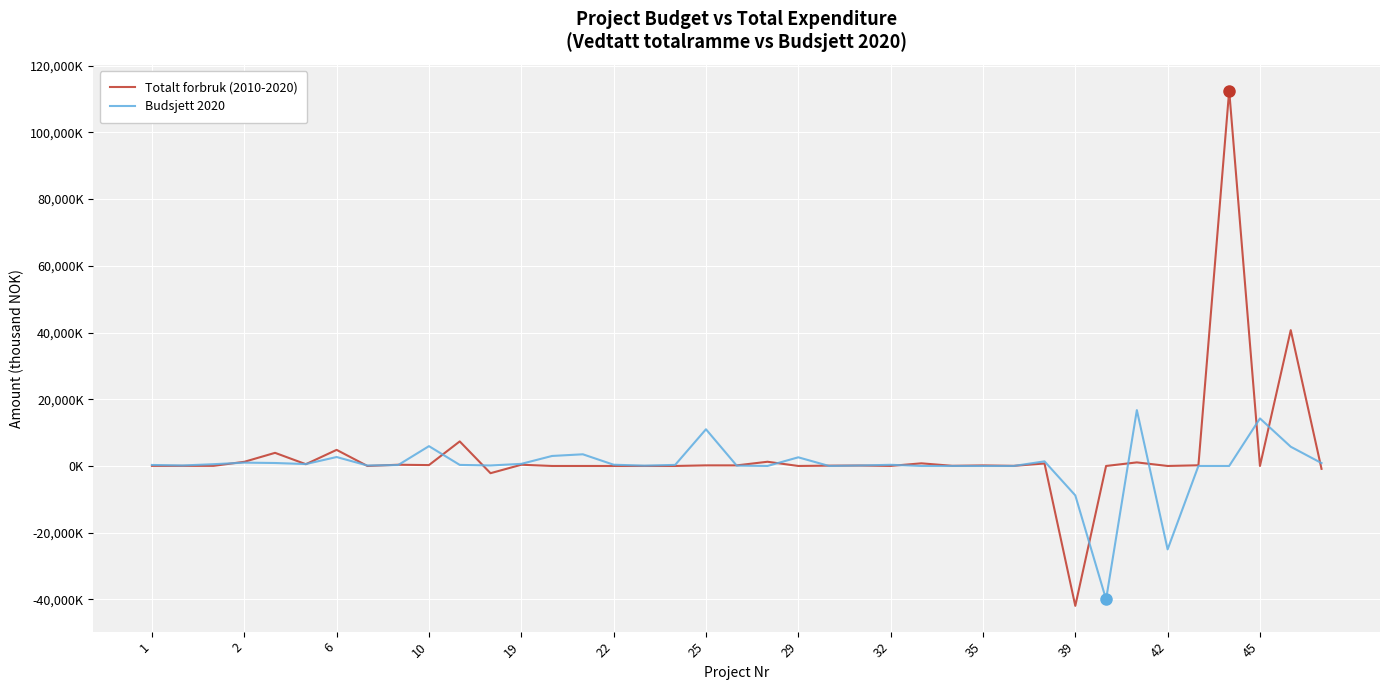

List the series in order of their overall mean, lowest first.

Budsjett 2020, Totalt forbruk (2010-2020)